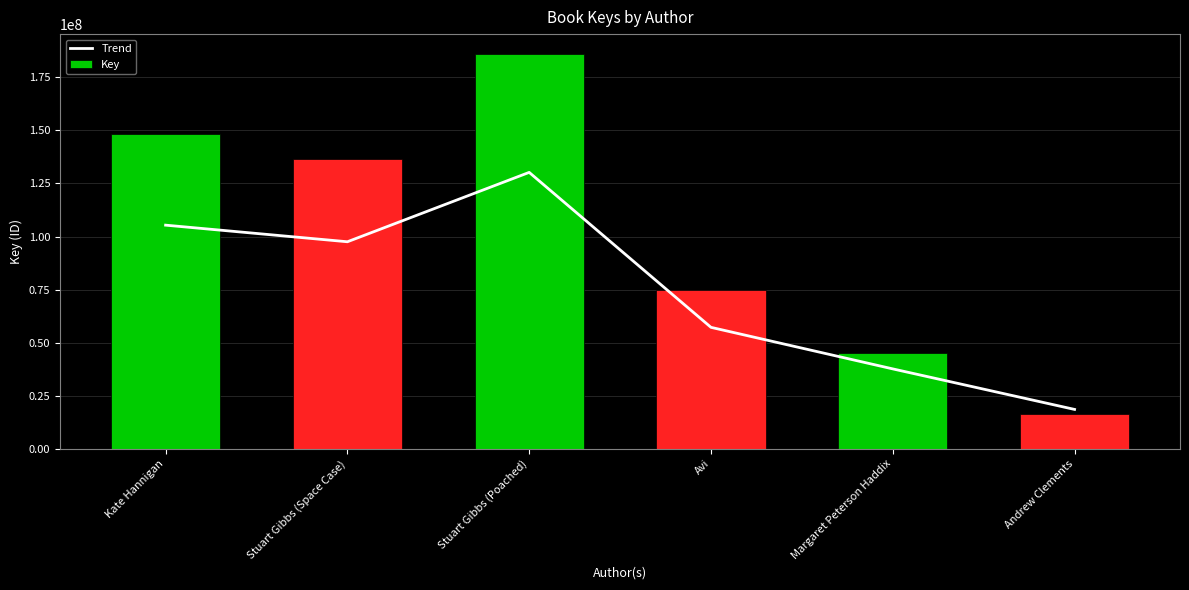

List the labels in order of Trend value, smallest first.

Andrew Clements, Margaret Peterson Haddix, Avi, Stuart Gibbs (Space Case), Kate Hannigan, Stuart Gibbs (Poached)